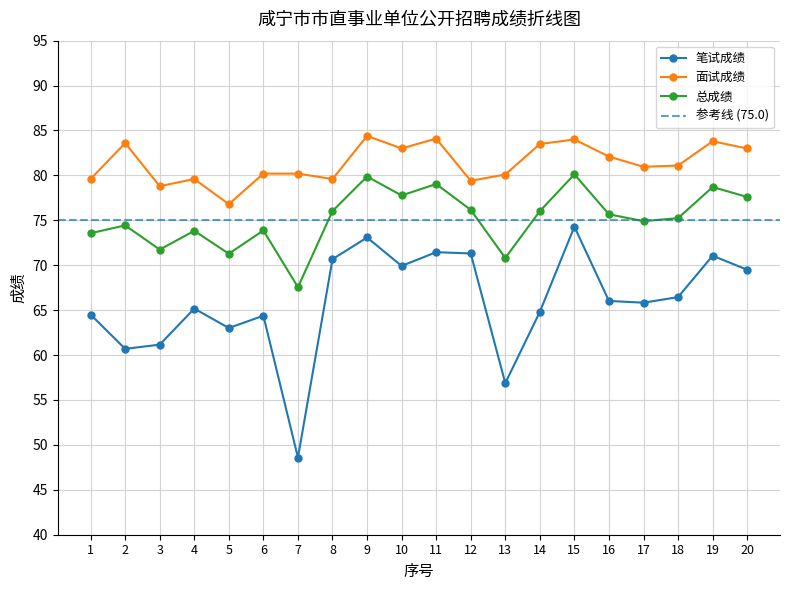

At which category does 笔试成绩 reach its first local peak?

4